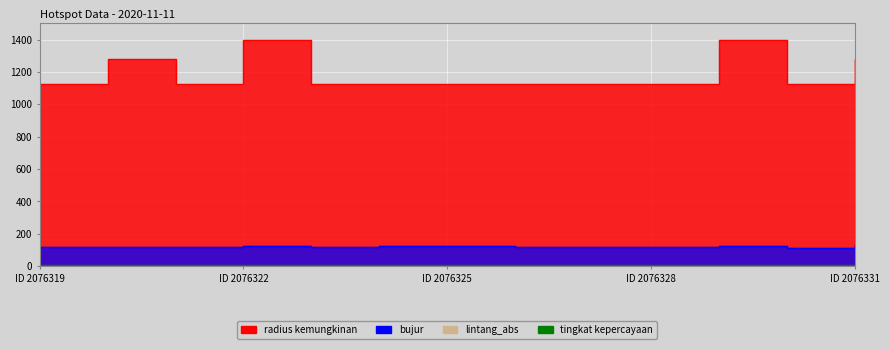

Does the chart display data point markers on the line(s)?

No